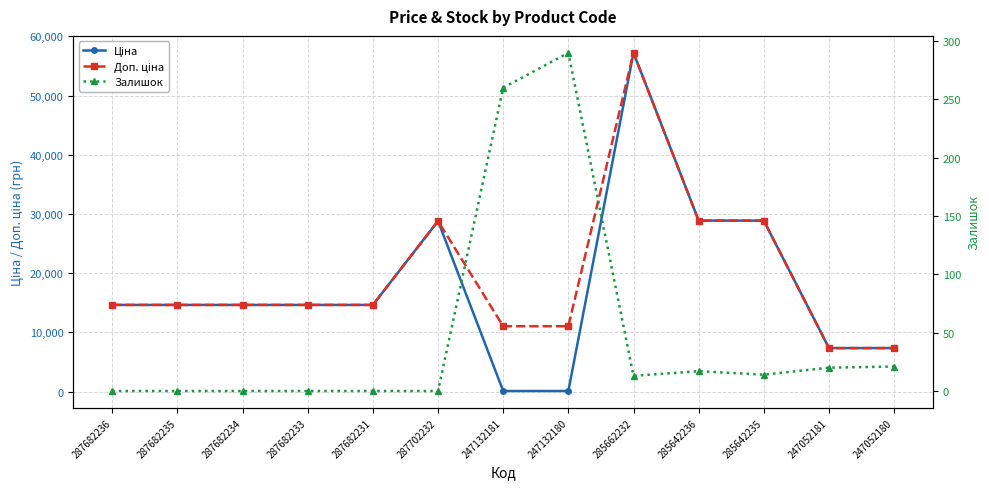

How many distinct data groups are displayed?

3